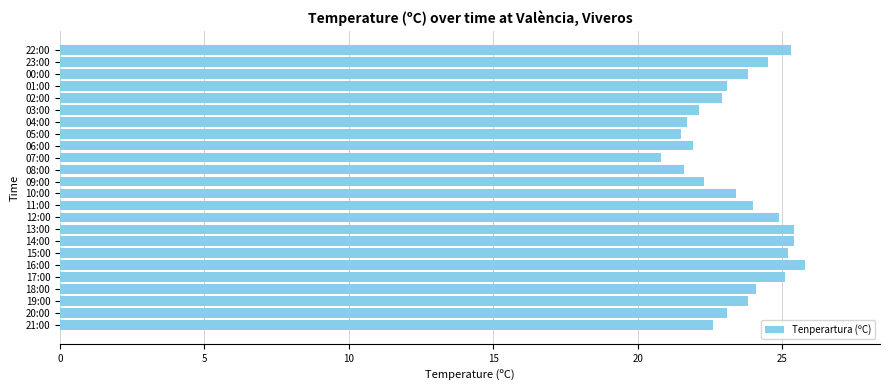

How many series are shown in this chart?

1